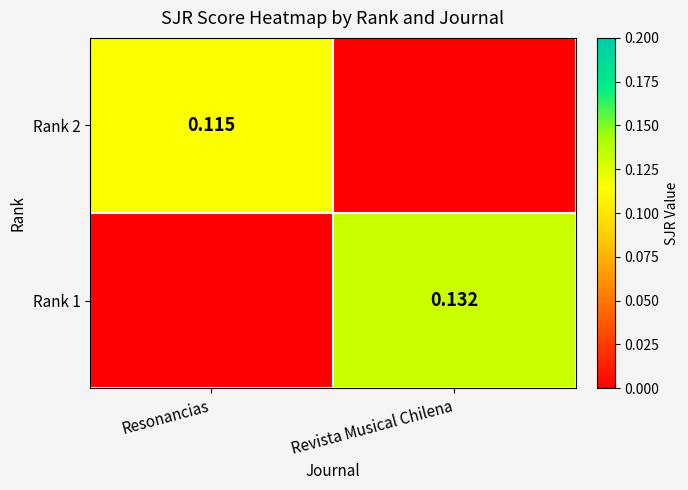

Is the value of Rank 1 at Revista Musical Chilena greater than the value of Rank 2 at Resonancias?

Yes